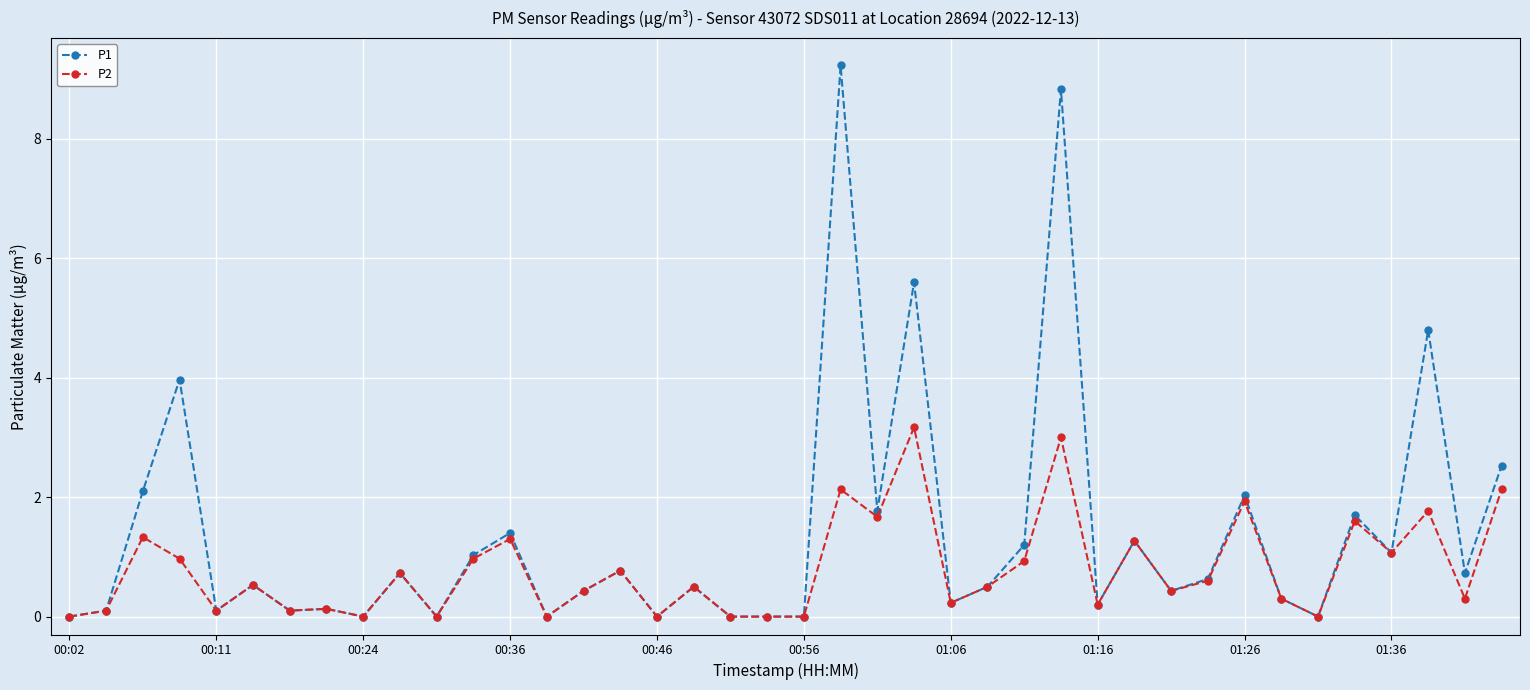

Rank the series by their average value, from lowest to highest.

P2, P1